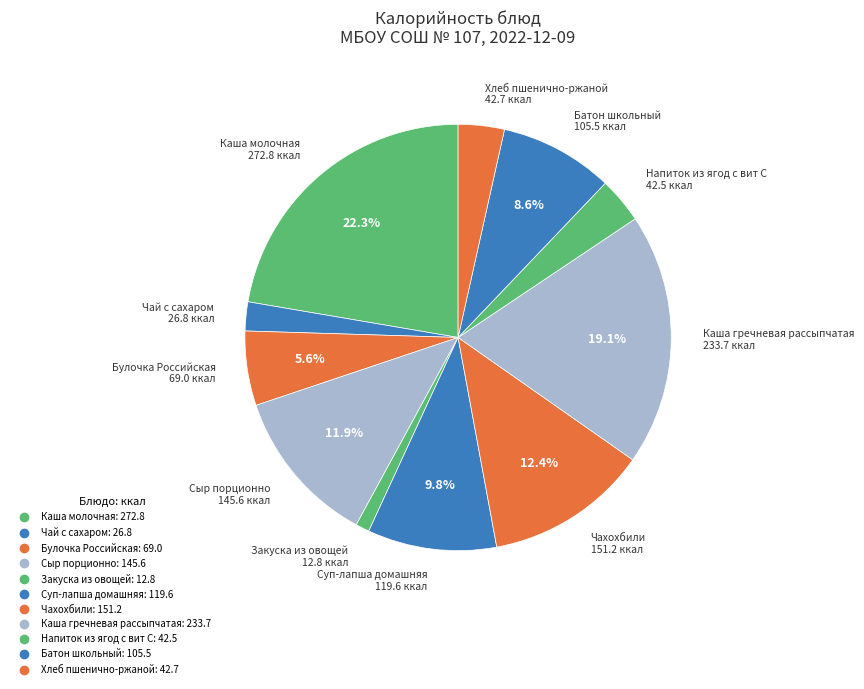

What portion of the pie excludes Суп-лапша домашняя?

90.2%